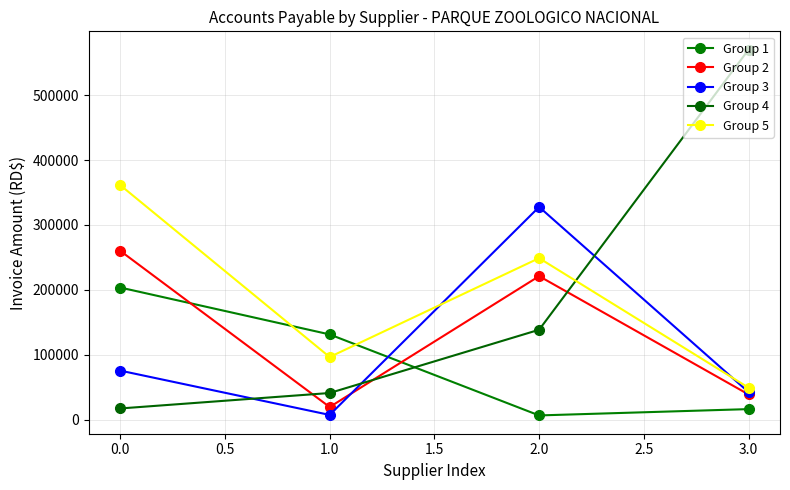

Reading left to right, extract all data points from this chart.

Group 1: 0.0=203745.0	1.0=131544.0	2.0=6860.0	3.0=16591.2
Group 2: 0.0=260260.8	1.0=19788.8	2.0=221250.0	3.0=39103.0
Group 3: 0.0=75843.8	1.0=7640.0	2.0=327767.4	3.0=42716.0
Group 4: 0.0=17586.7	1.0=41370.8	2.0=138740.0	3.0=569914.6
Group 5: 0.0=361409.3	1.0=96760.0	2.0=248973.5	3.0=49536.5